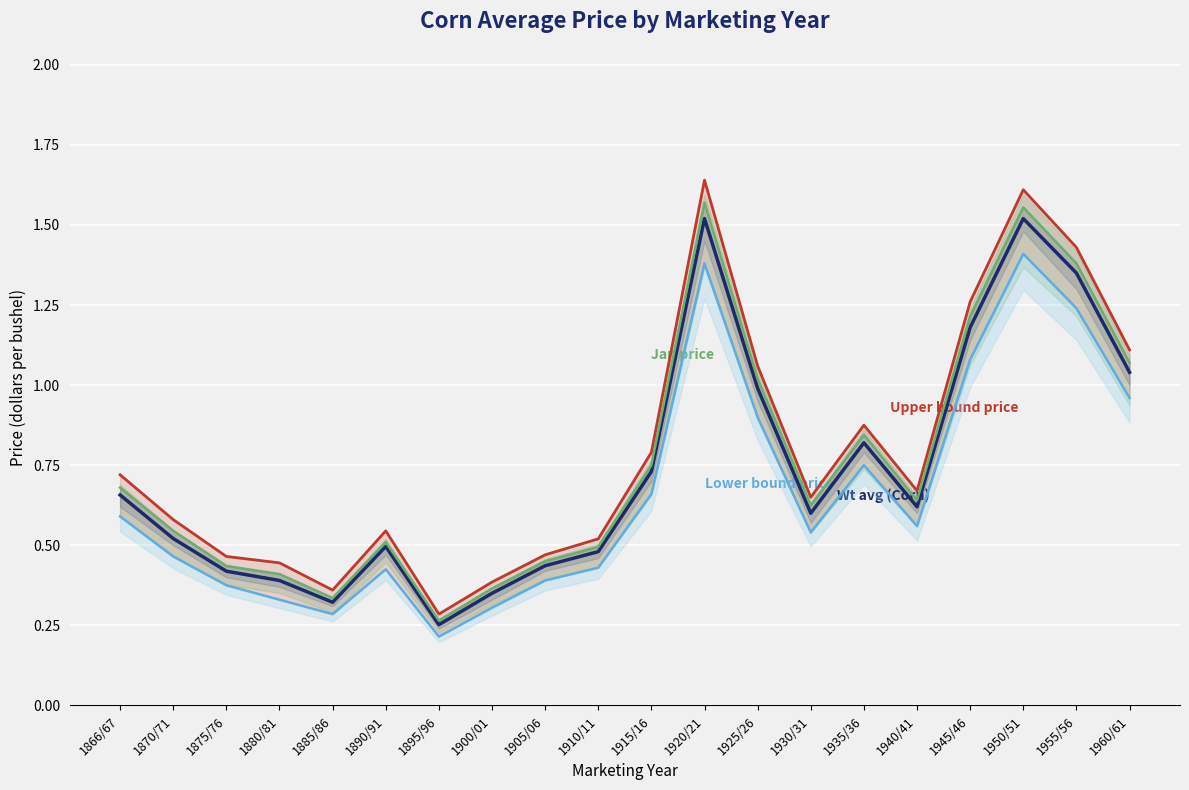

What is the label of the 20th point from the left?

1960/61